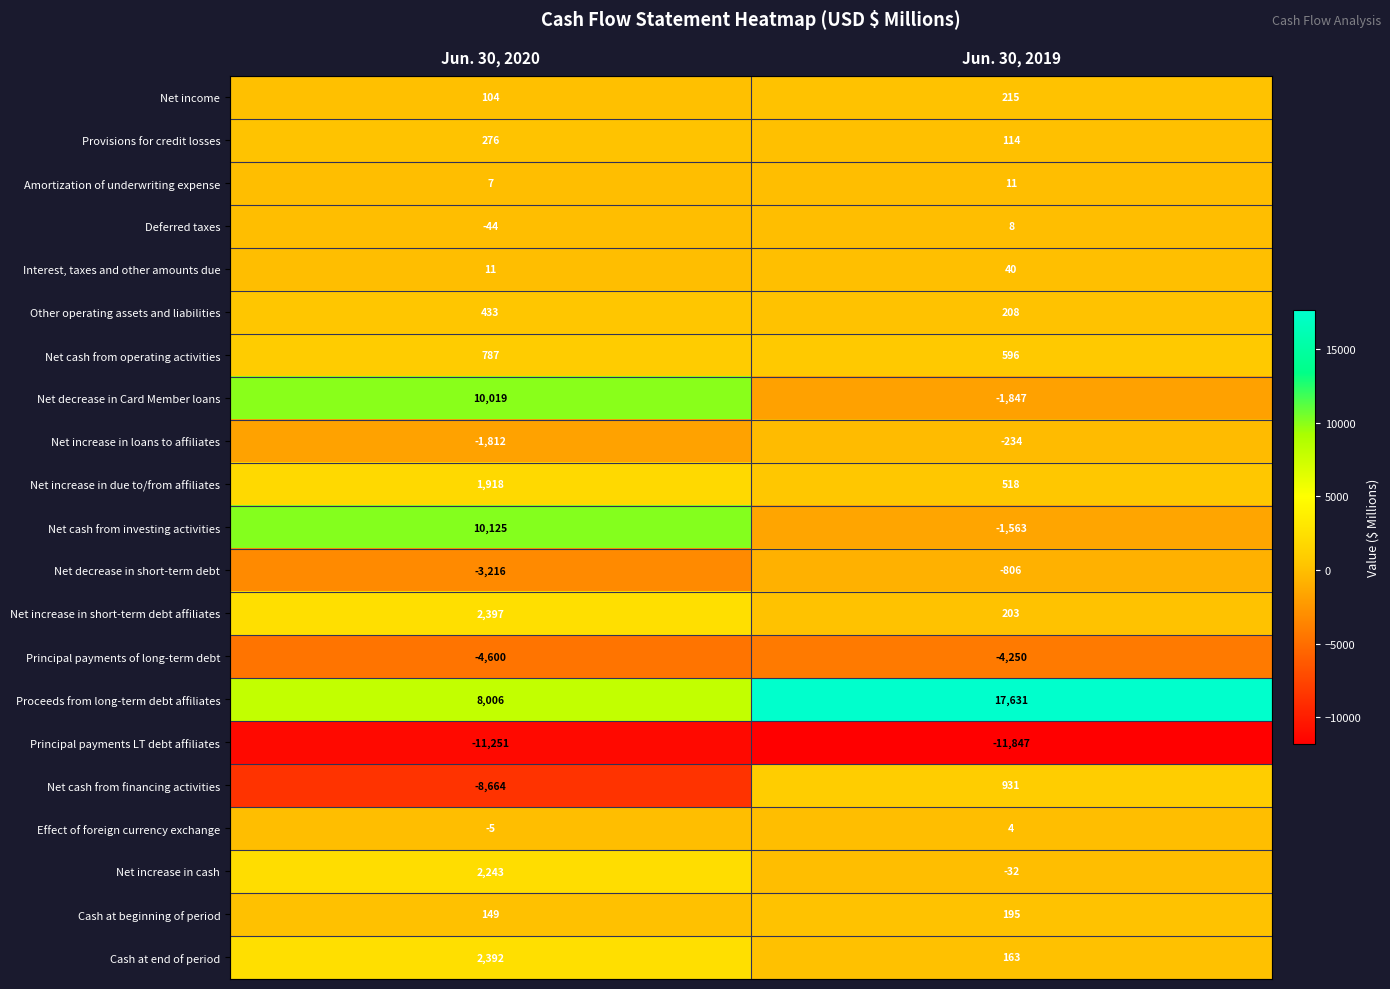

What is the lowest value of the Net decrease in Card Member loans series?

-1847